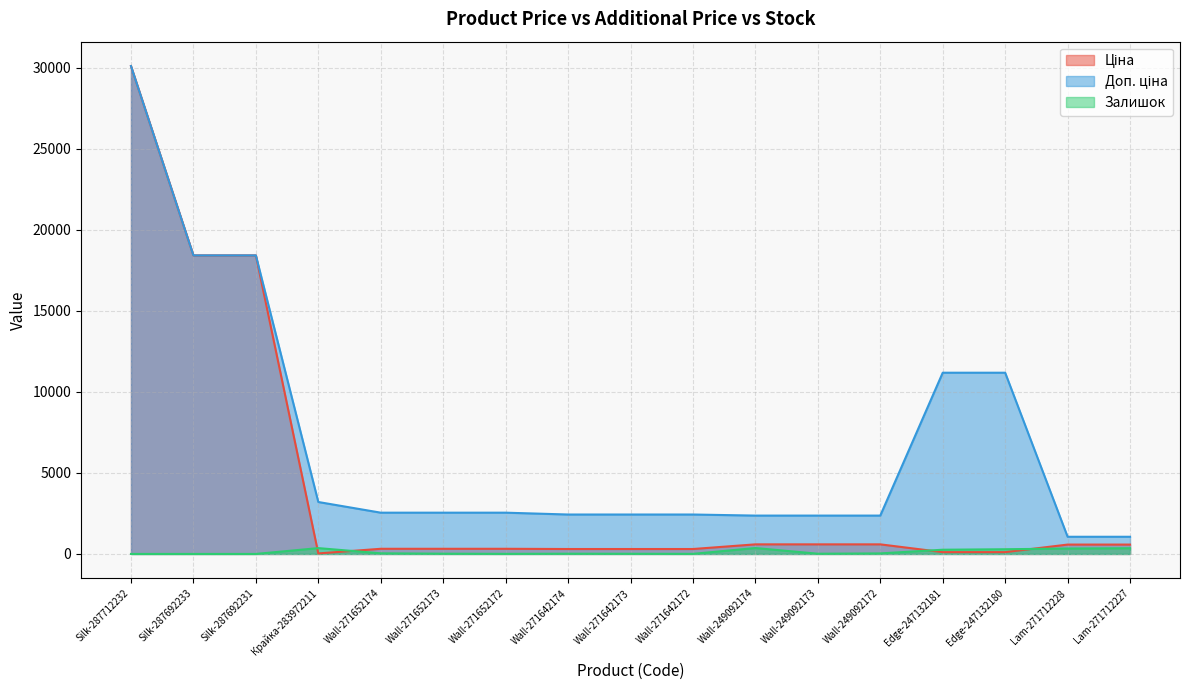

What is the average value of the Залишок series?

123.3